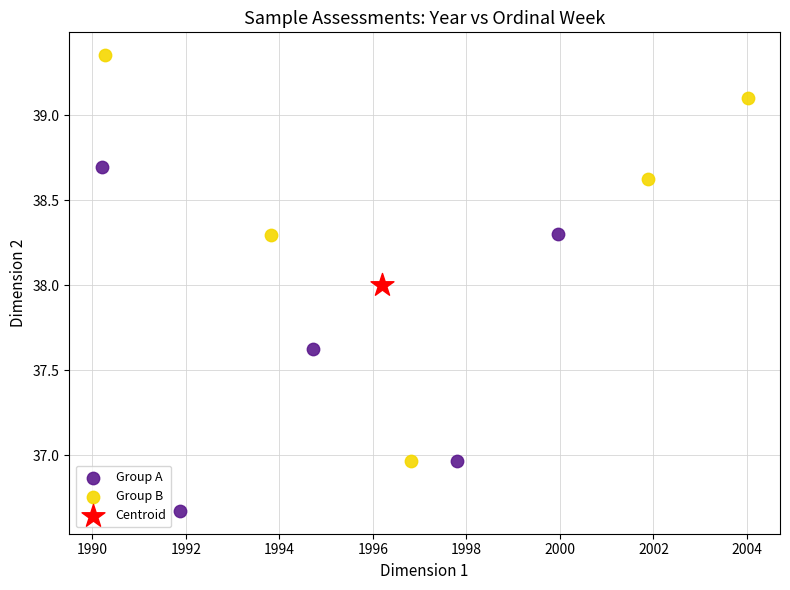

What are all the series names shown in the legend?

Group A, Group B, Centroid